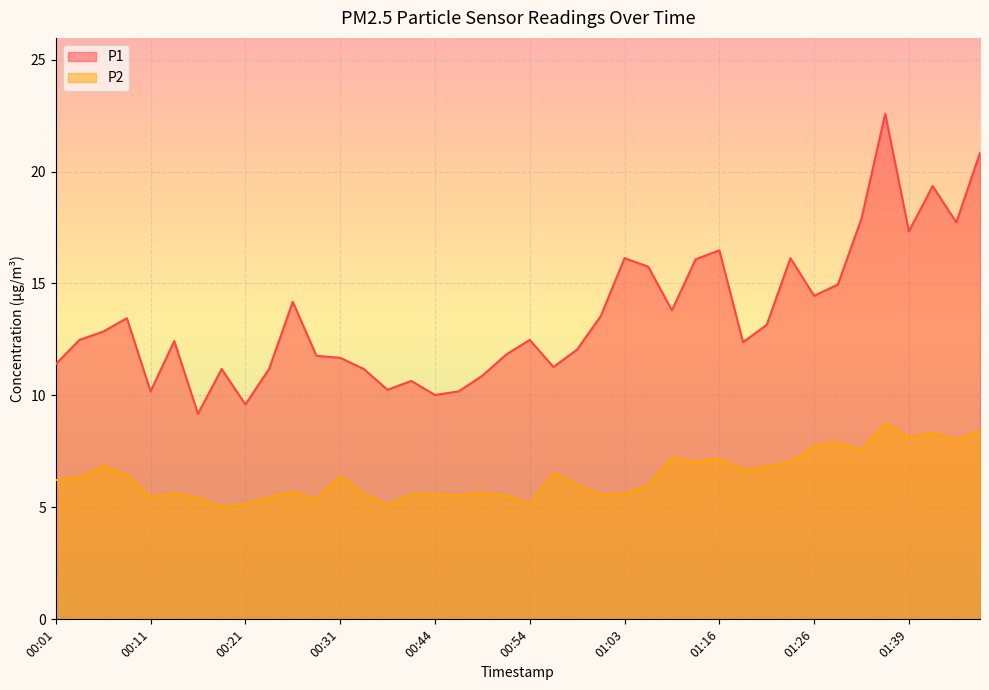

Where is the first local minimum for P2?

00:11